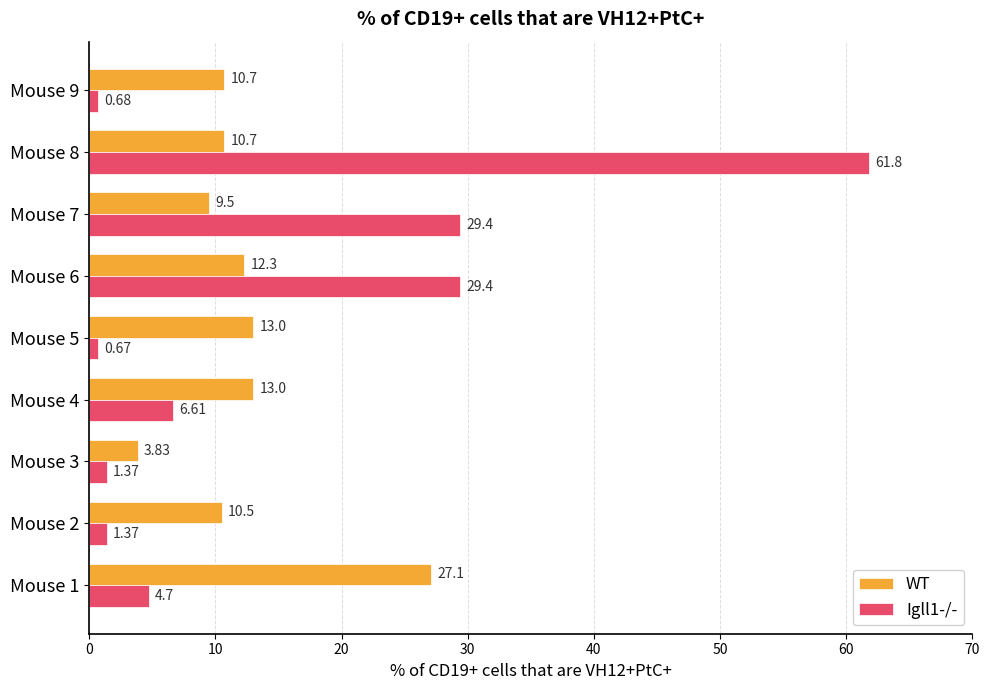

What is the sum of all WT values?

110.6